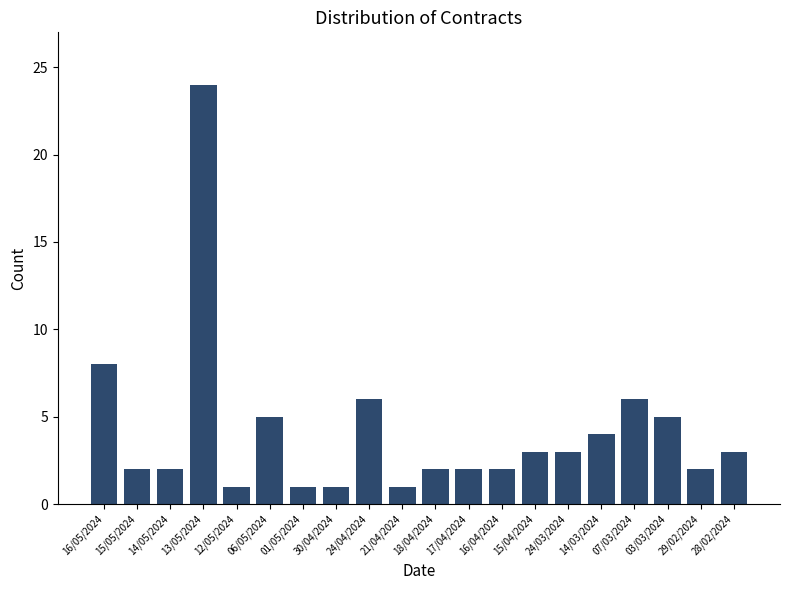

What is the smallest value displayed?

1